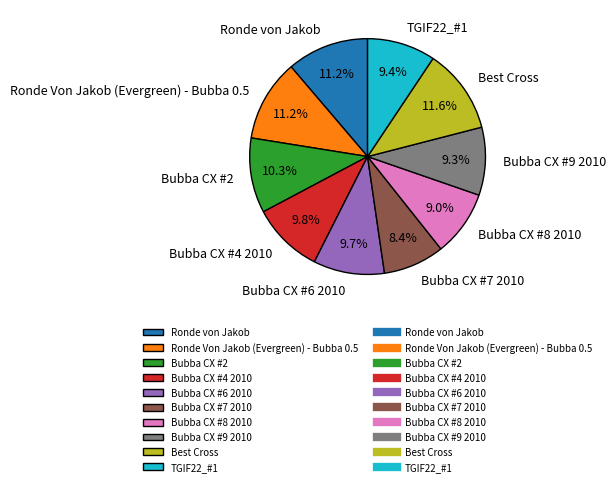

To the nearest percent, what percentage of the pie is TGIF22_#1?

9%